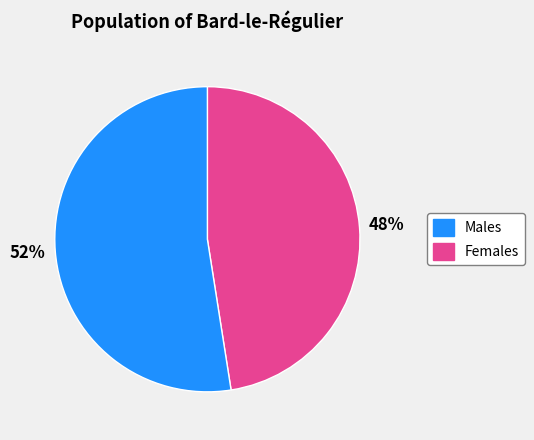

Is there any slice that represents more than half of the pie?

Yes